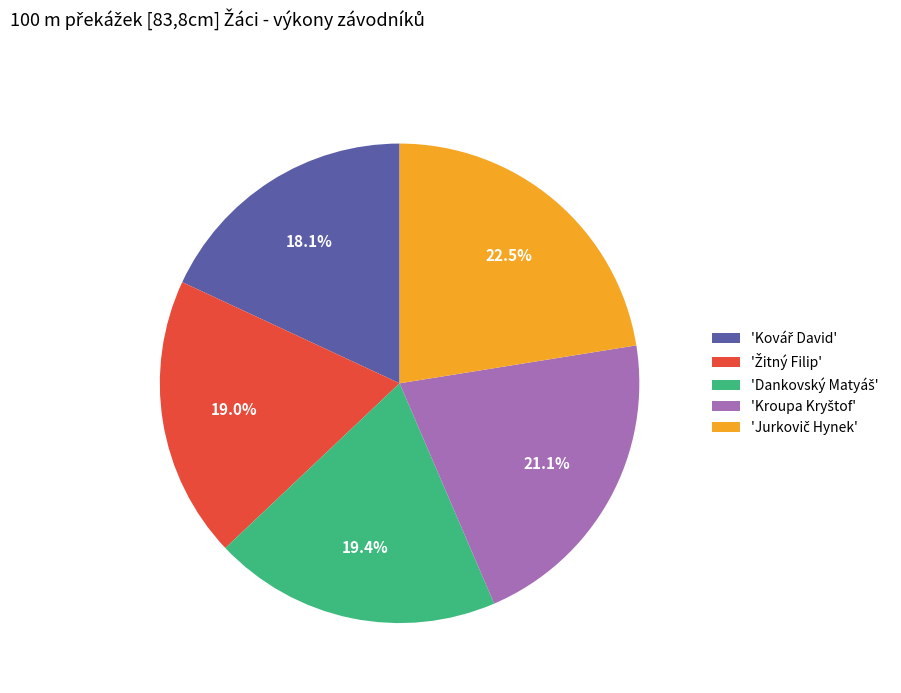

Does any single category account for the majority?

No